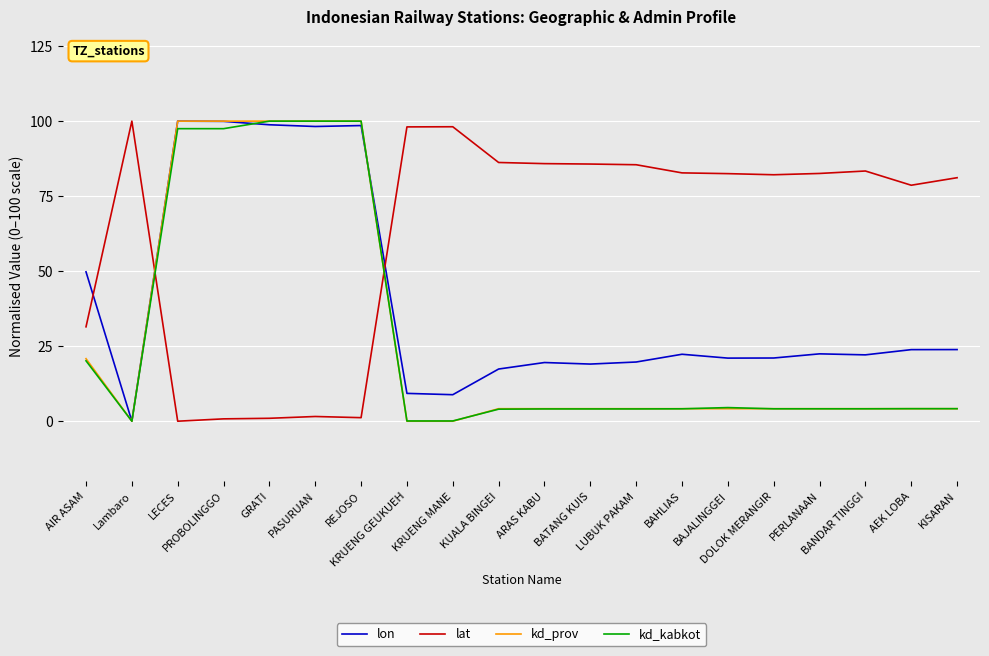

What is the approximate value of lon at PROBOLINGGO?

99.9